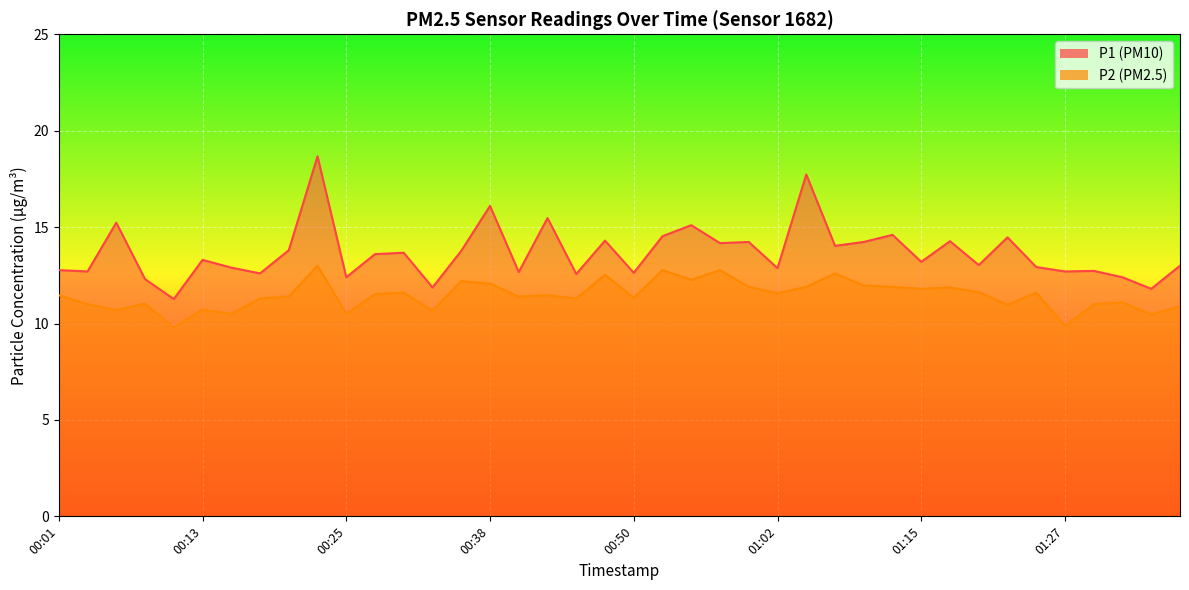

Reading right to left, transcribe all the data shown in this chart.

P1: 13.0	11.8	12.4	12.7	12.7	12.9	14.5	13.0	14.3	13.2	14.6	14.2	14.0	17.7	12.9	14.2	14.2	15.1	14.5	12.6	14.3	12.6	15.5	12.7	16.1	13.8	11.9	13.7	13.6	12.4	18.7	13.8	12.6	12.9	13.3	11.3	12.3	15.2	12.7	12.8
P2: 10.9	10.5	11.1	11.0	9.9	11.6	11.0	11.6	11.9	11.8	11.9	12.0	12.6	11.9	11.6	11.9	12.8	12.3	12.8	11.3	12.5	11.3	11.5	11.4	12.1	12.2	10.7	11.6	11.5	10.5	13.0	11.4	11.3	10.5	10.7	9.8	11.0	10.7	11.0	11.5